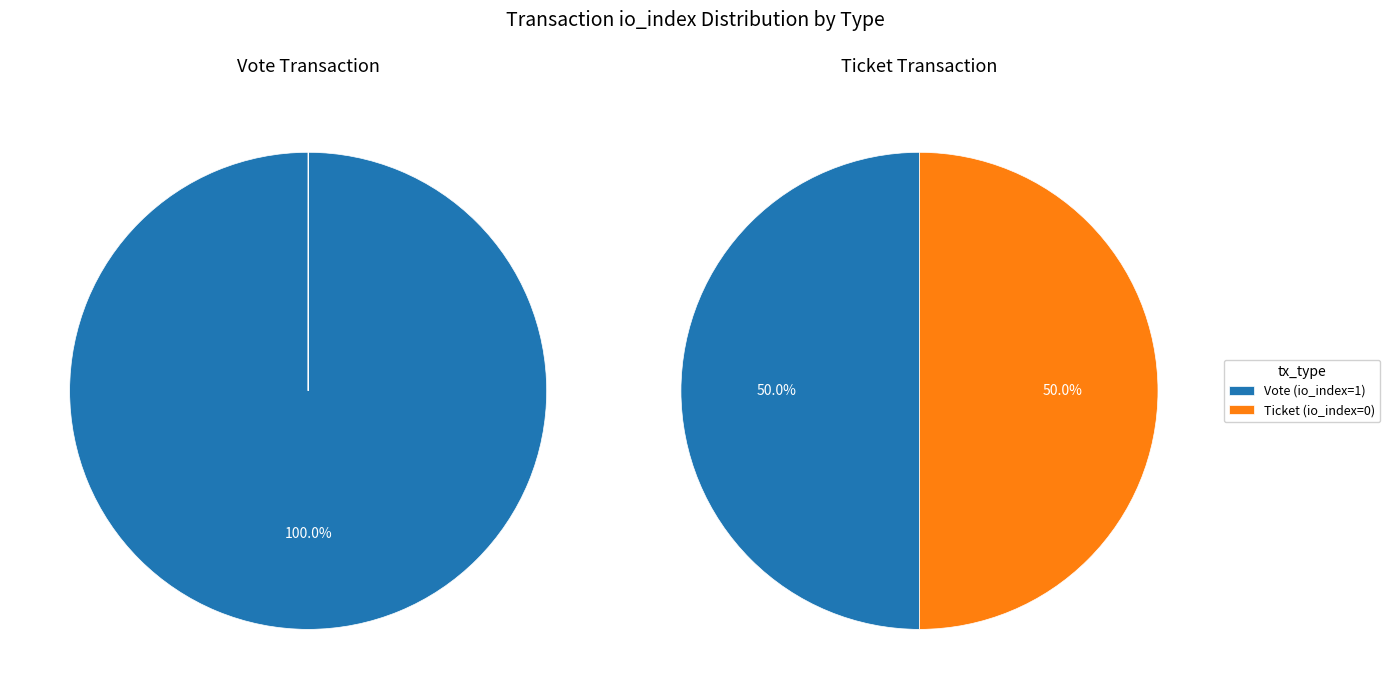

Between Vote and Ticket, which is larger?

Vote